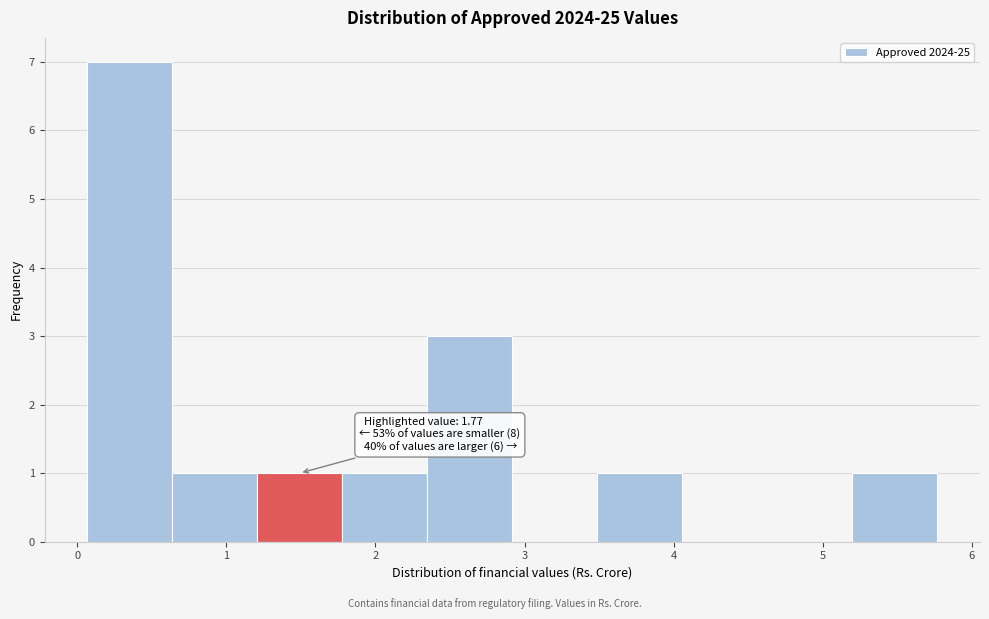

Which range on the x-axis has the tallest bar?

0.1 to 0.6